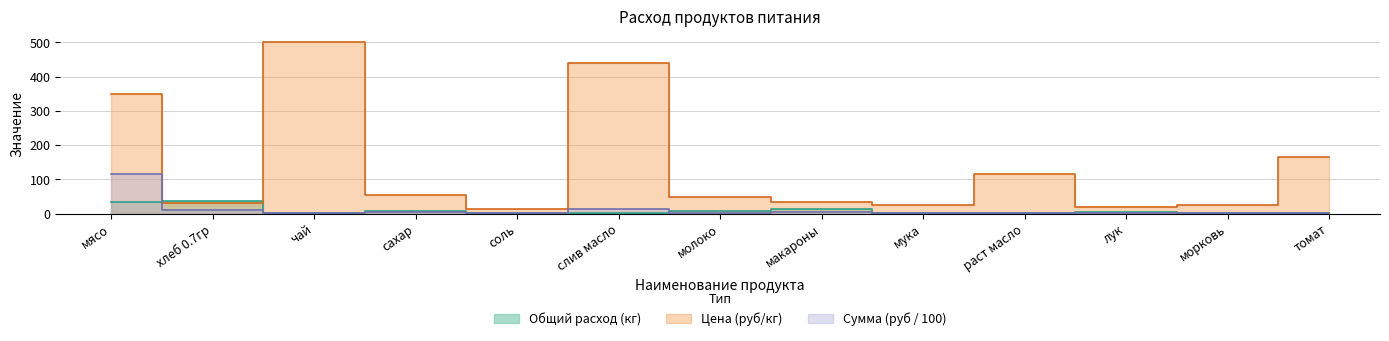

Which series has the largest total across all categories?

Цена (руб/кг)